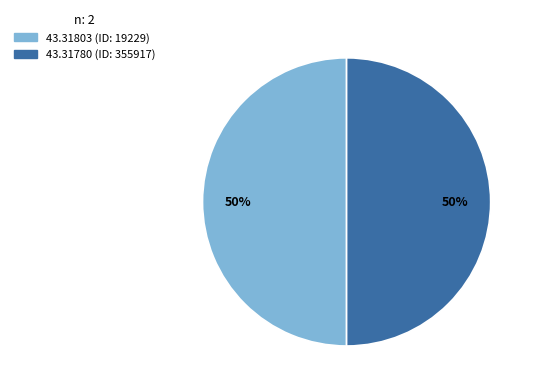

How many slices are in this pie chart?

2